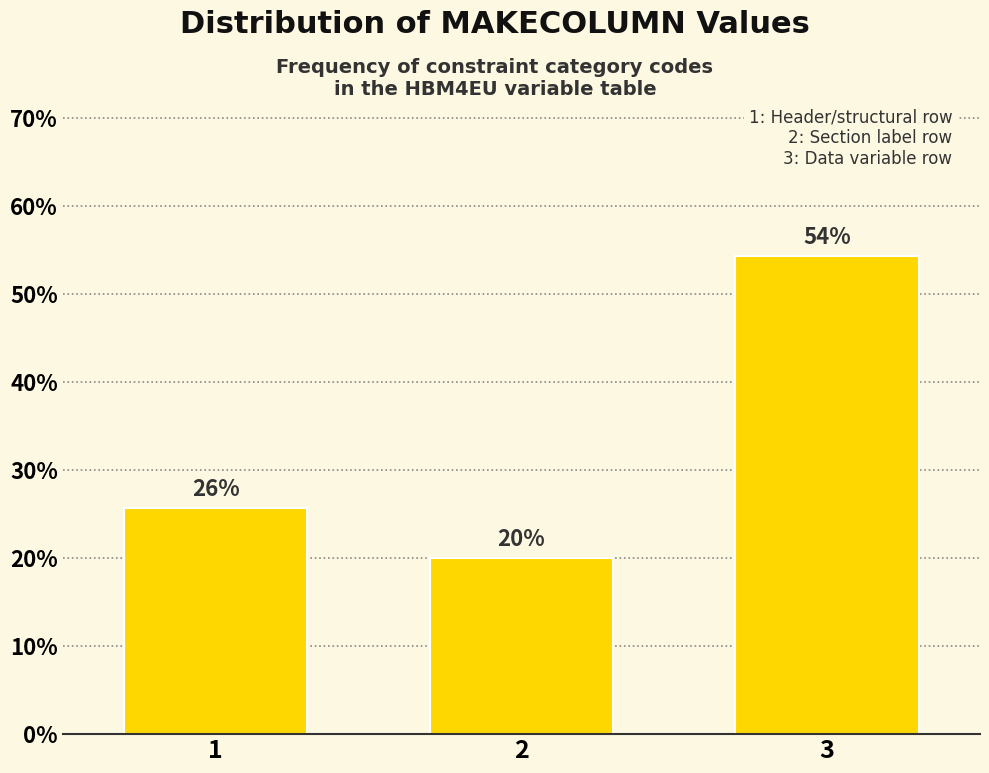

Does the chart contain any negative values?

No